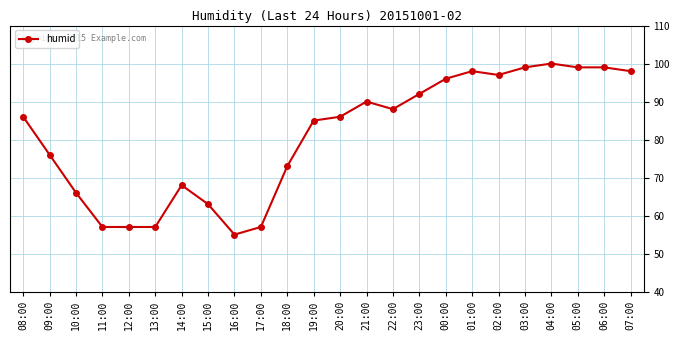

What is the label of the 17th point from the right?

15:00